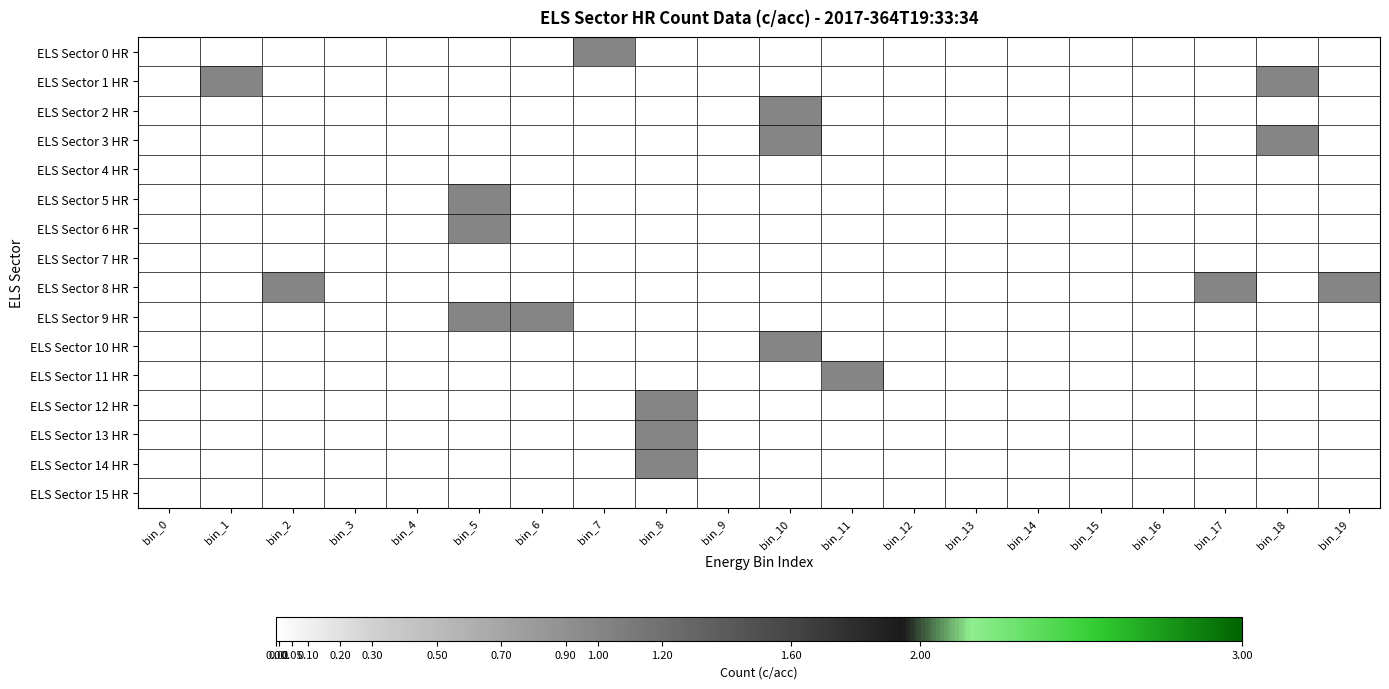

What is the spread (max minus min) of values at bin_5?

1